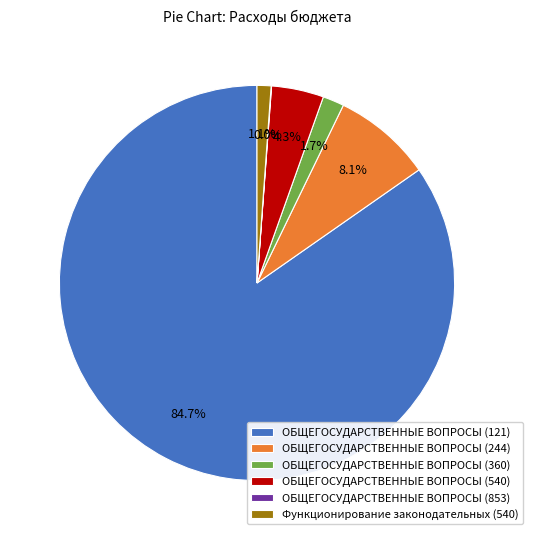

Does any single category account for the majority?

Yes